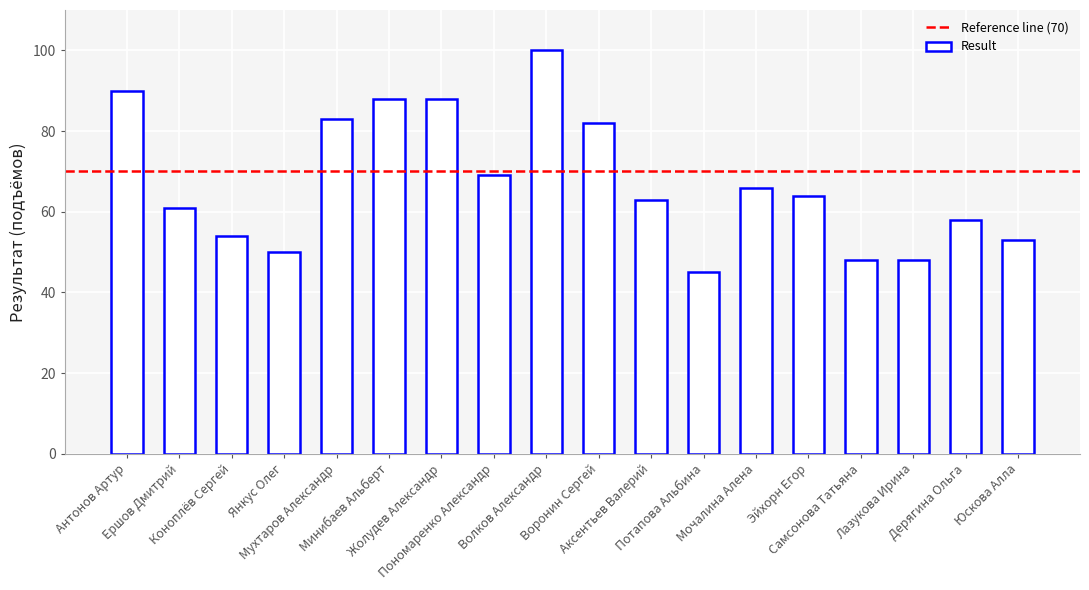

Read the value at Коноплёв Сергей, to the nearest 10.

50